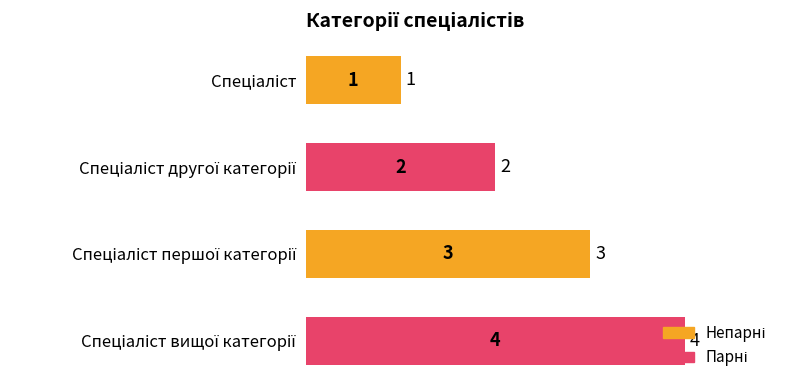

Count the values in the range 2 to 4.

3